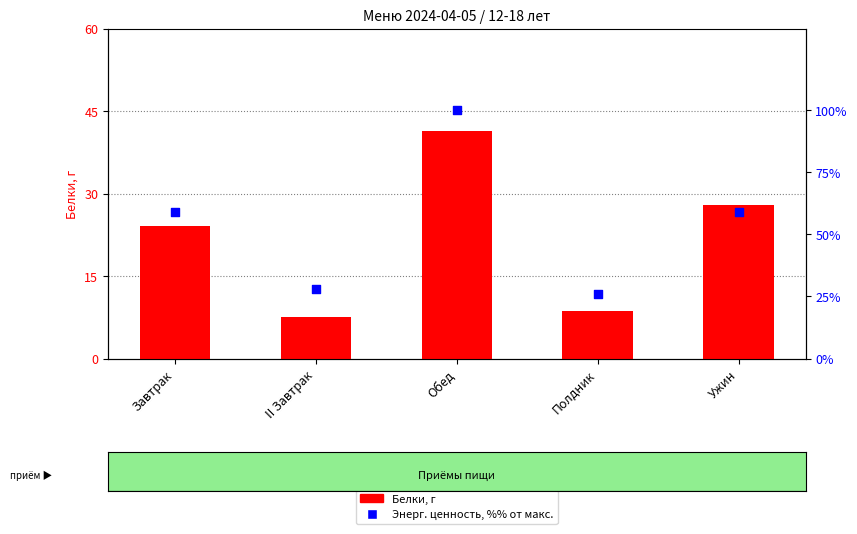

Which series has the widest spread of Y values?

Энерг. ценность, %% от макс.